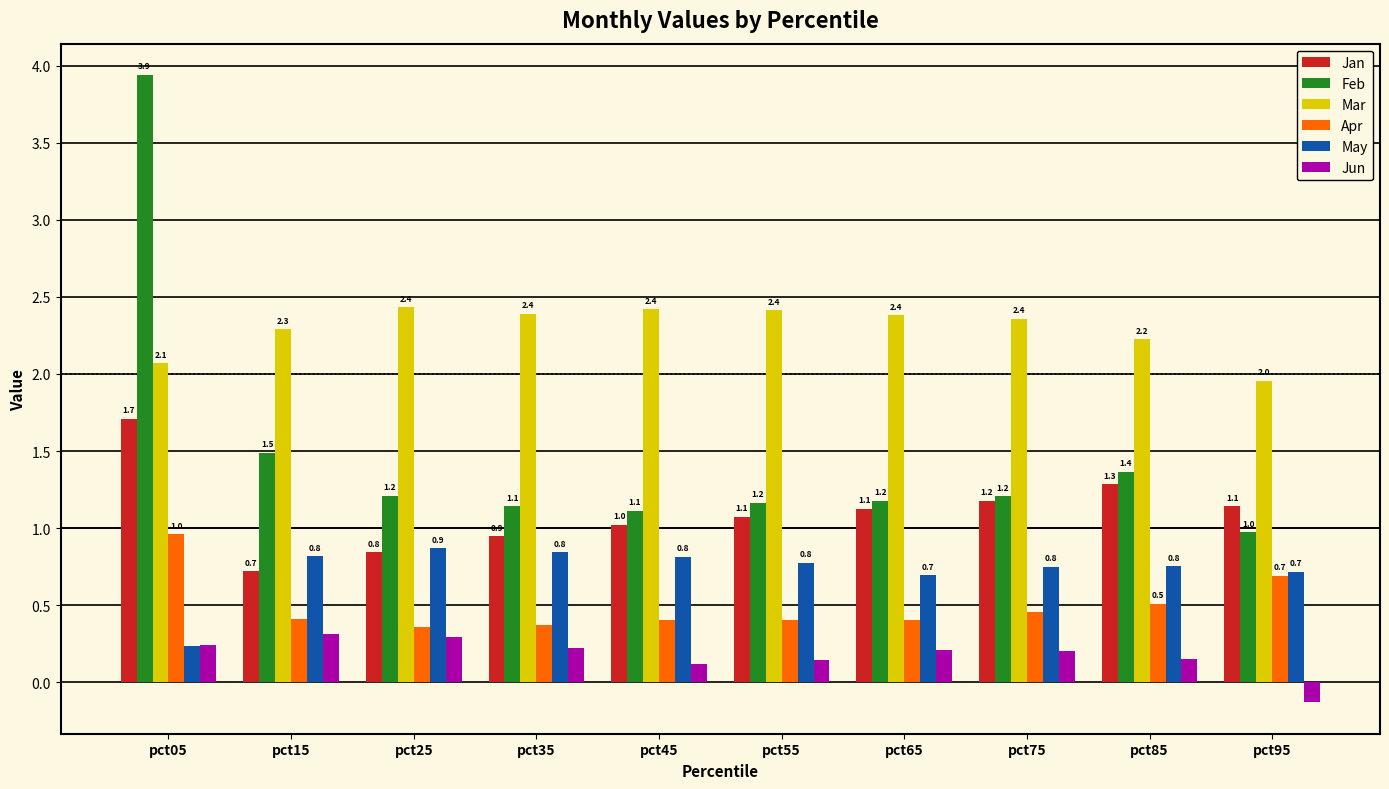

What are all the series names shown in the legend?

Jan, Feb, Mar, Apr, May, Jun